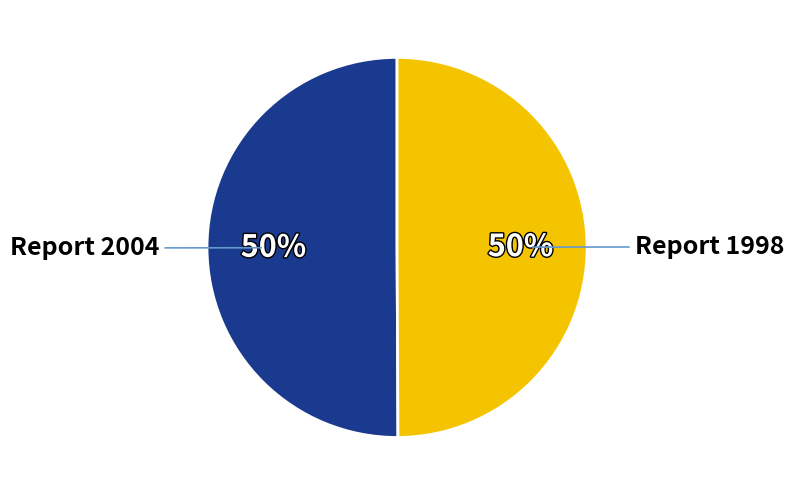

Do Report 2004 and Report 1998 together represent more than half of the pie?

Yes